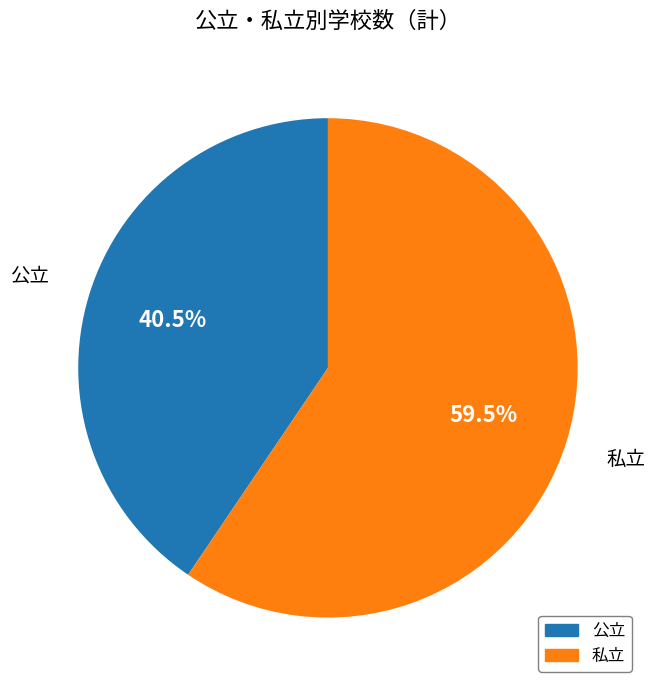

To the nearest percent, what is the difference between the largest and smallest slice percentages?

19%